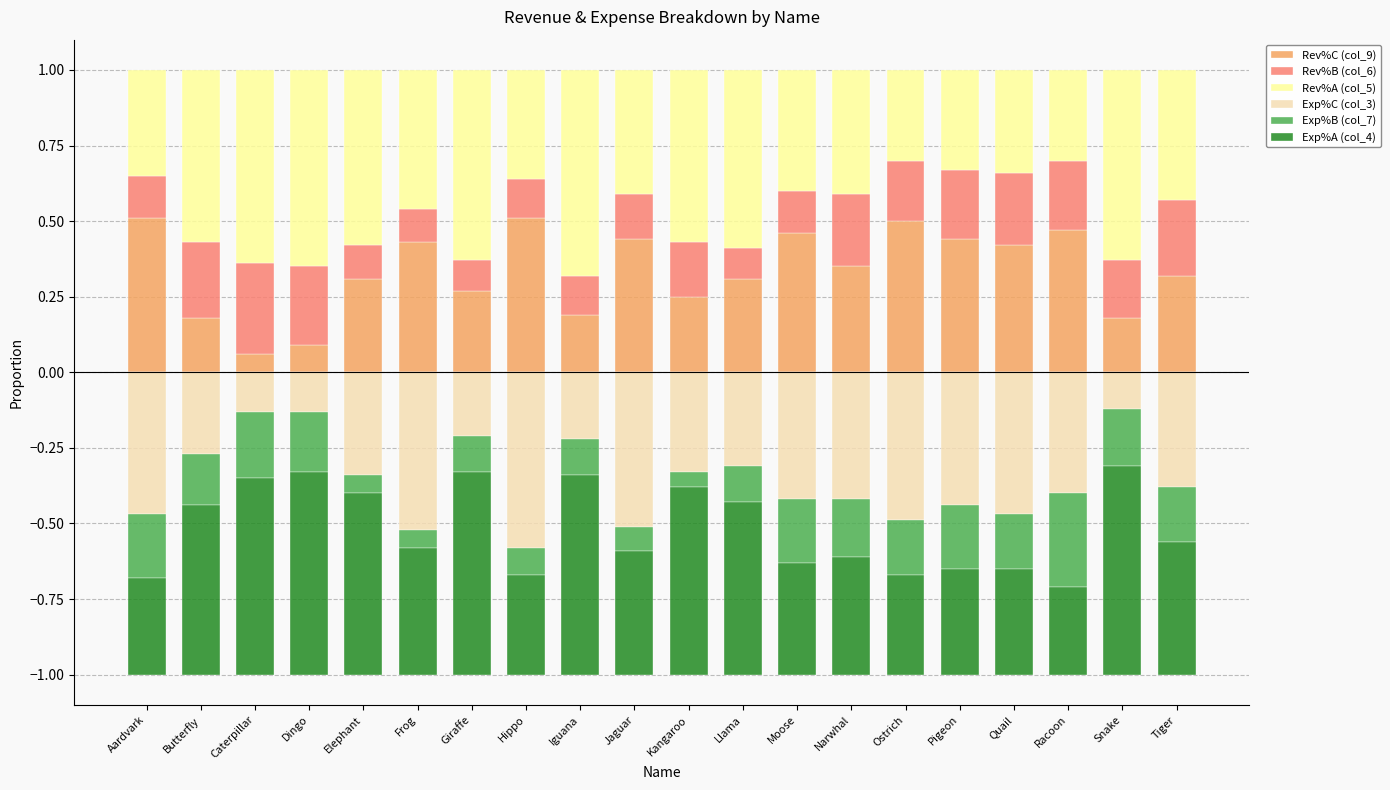

What is the maximum value shown in the chart?

0.7